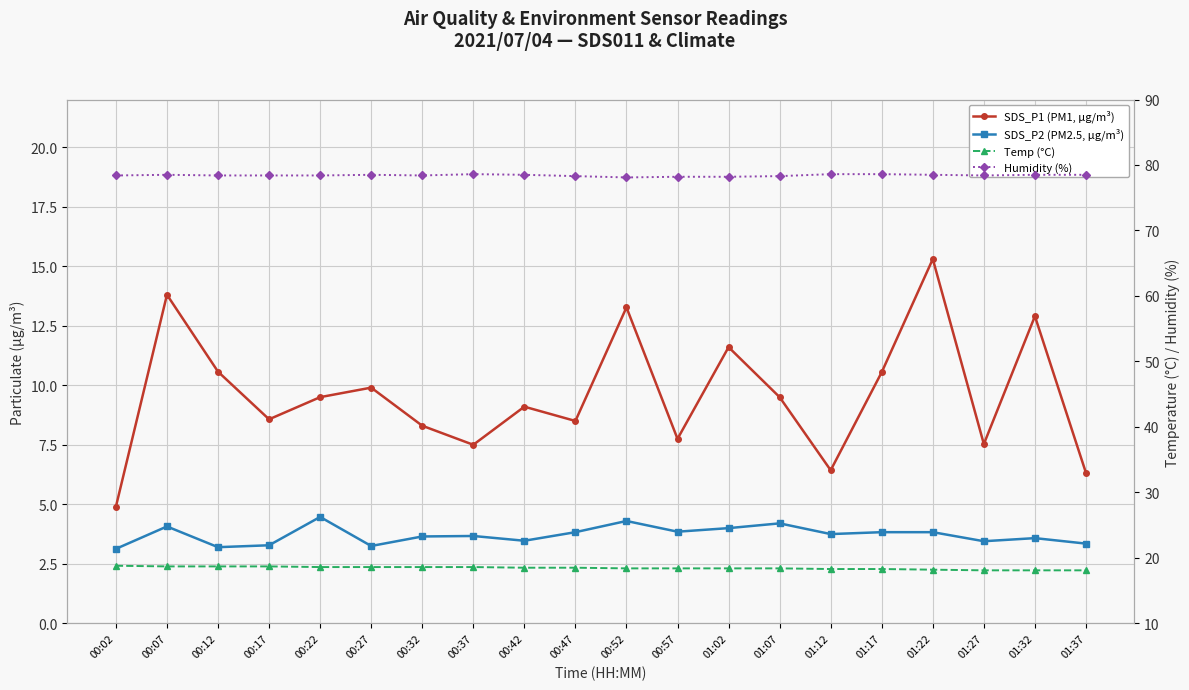

Which label corresponds to the smallest value in the chart?

00:02